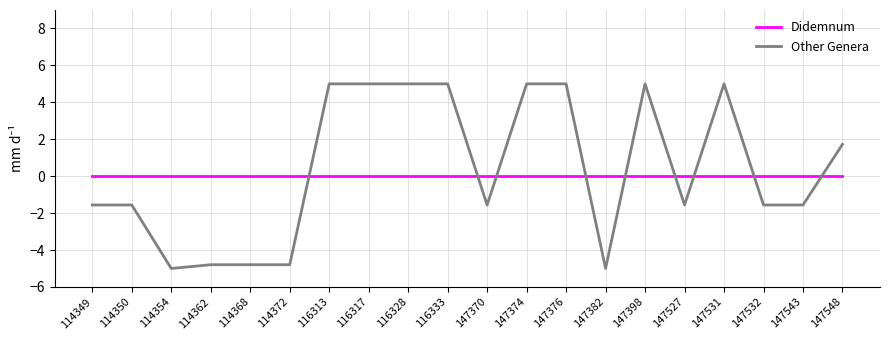

The value of Other Genera at 147398 is 2.8. True or false?

False